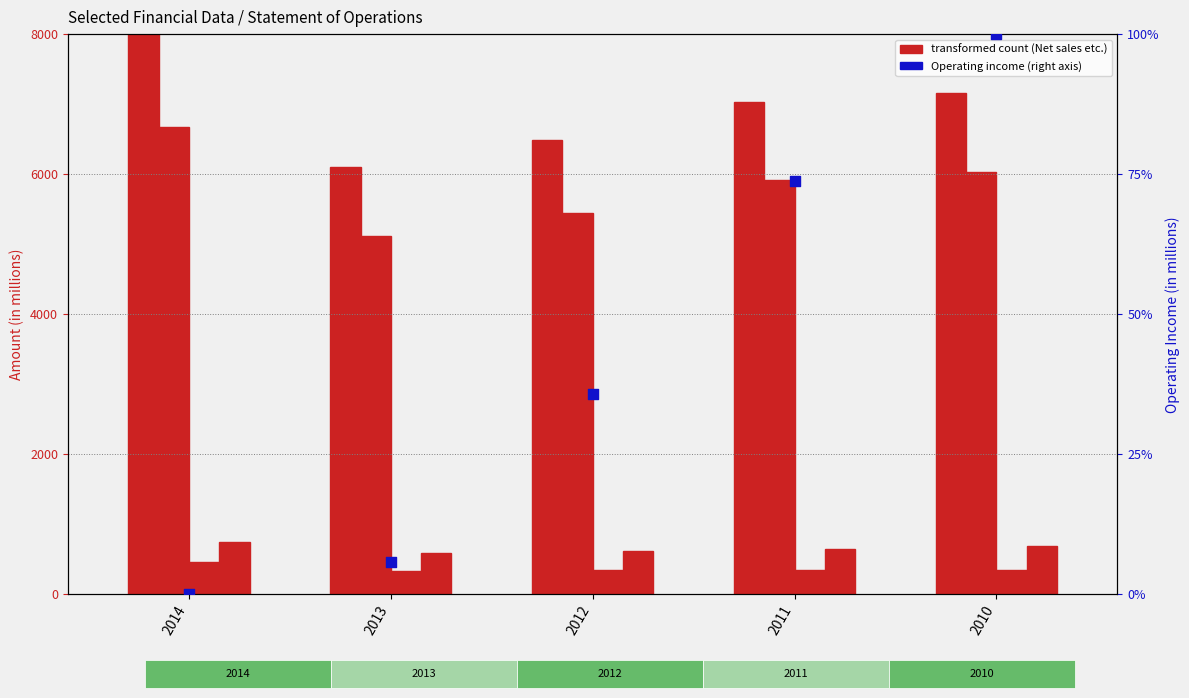

Which series has the largest total across all categories?

Operating income (loss)